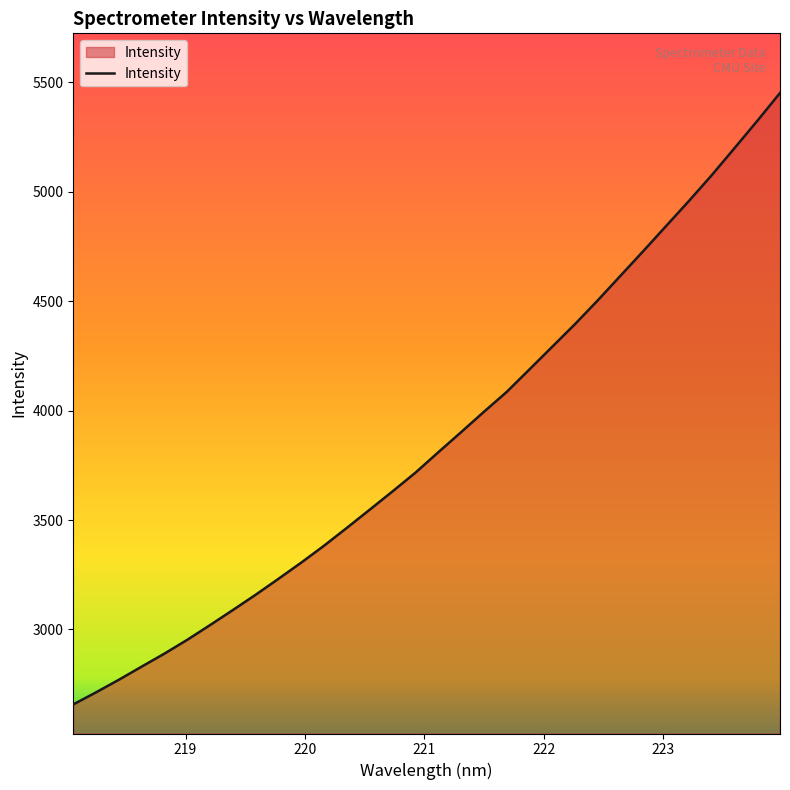

What is the greatest value displayed?

5451.0